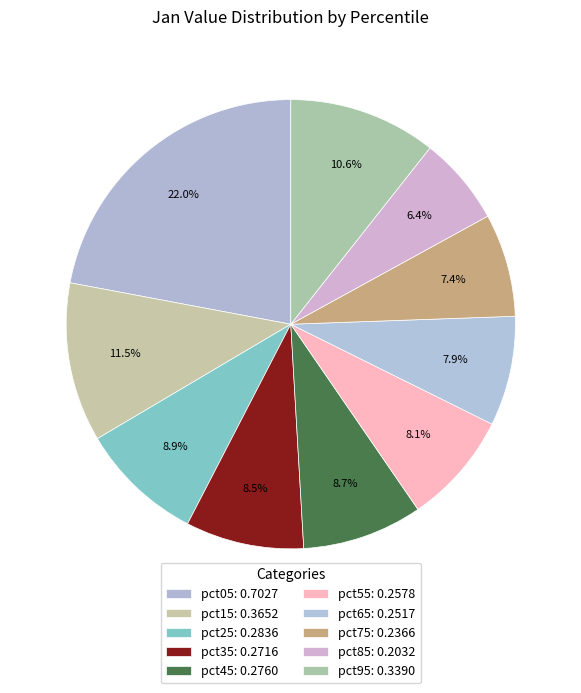

Which has a higher value, pct35 or pct15?

pct15